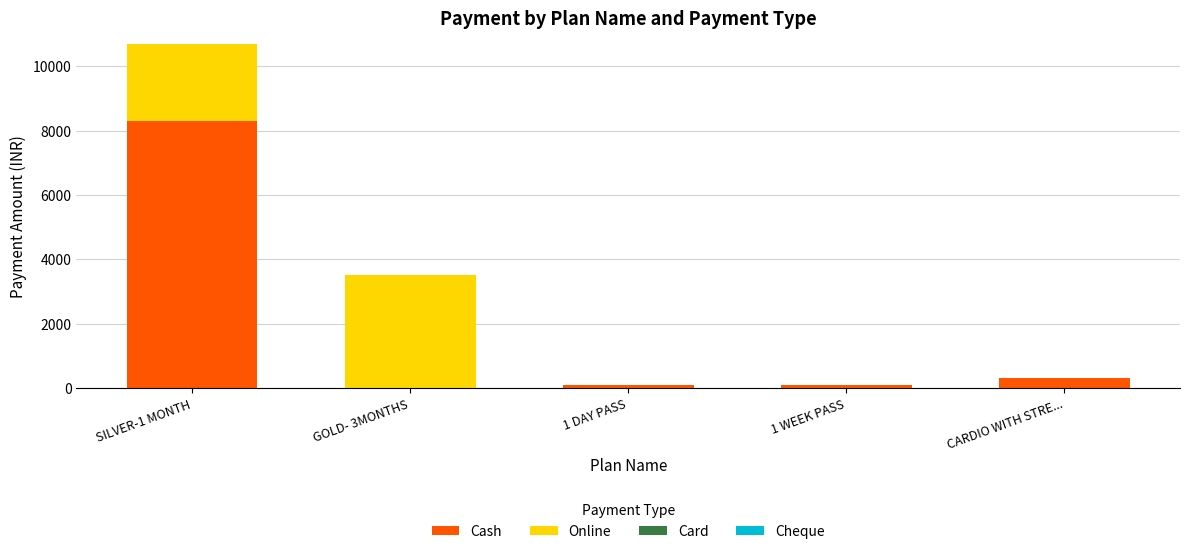

At which category is the sum across all series the highest?

SILVER-1 MONTH